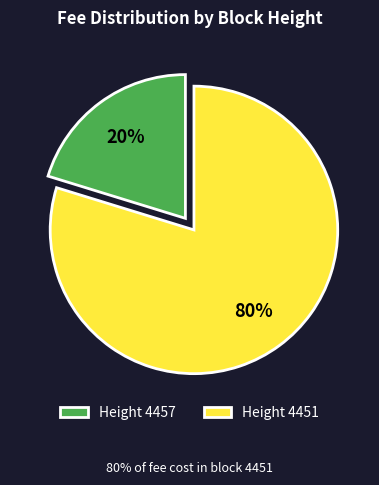

Which has a higher value, Height 4457 or Height 4451?

Height 4451